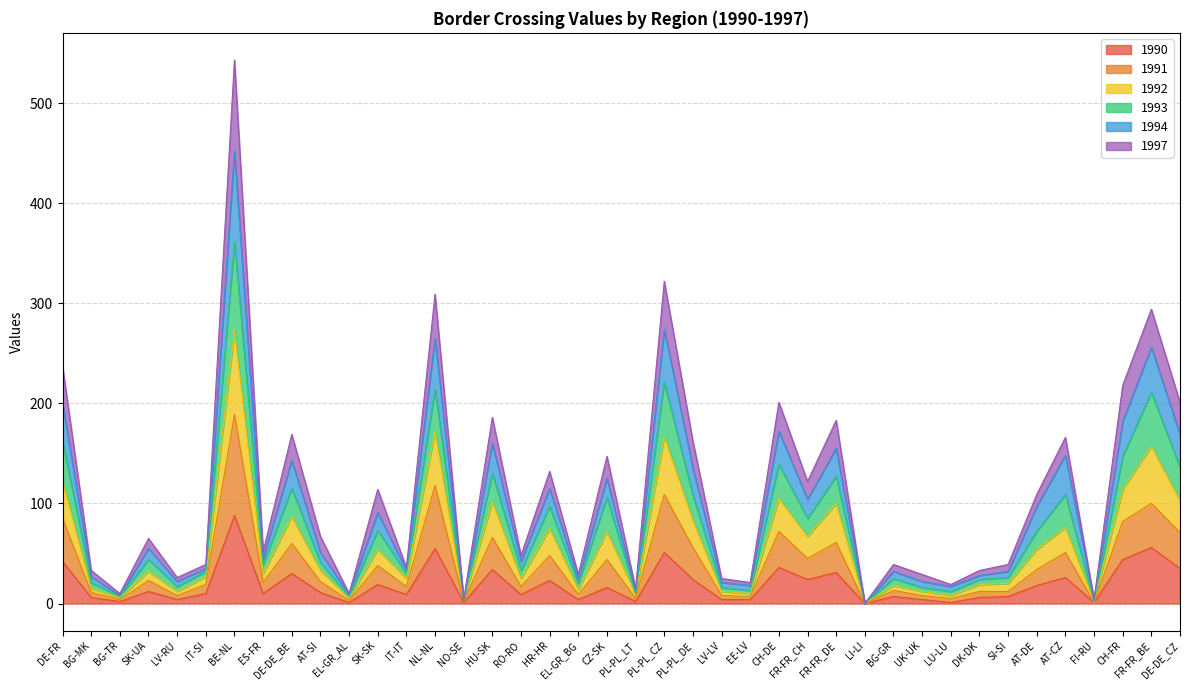

List the series in order of their peak value, highest first.

1994, 1993, 1997, 1992, 1991, 1990